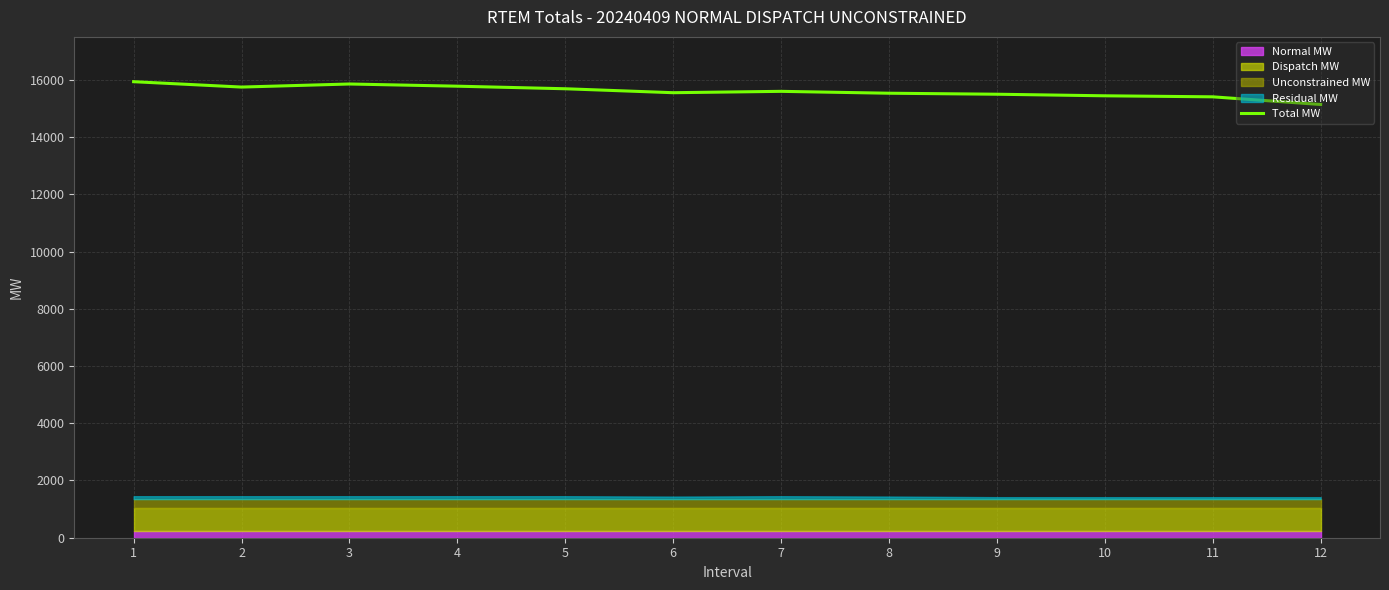

Reading left to right, list all the values displayed in this chart.

1=15934.6	2=15746.9	3=15853.9	4=15777.3	5=15687.8	6=15549.8	7=15597.3	8=15531.5	9=15496.4	10=15441.5	11=15405.6	12=15137.6